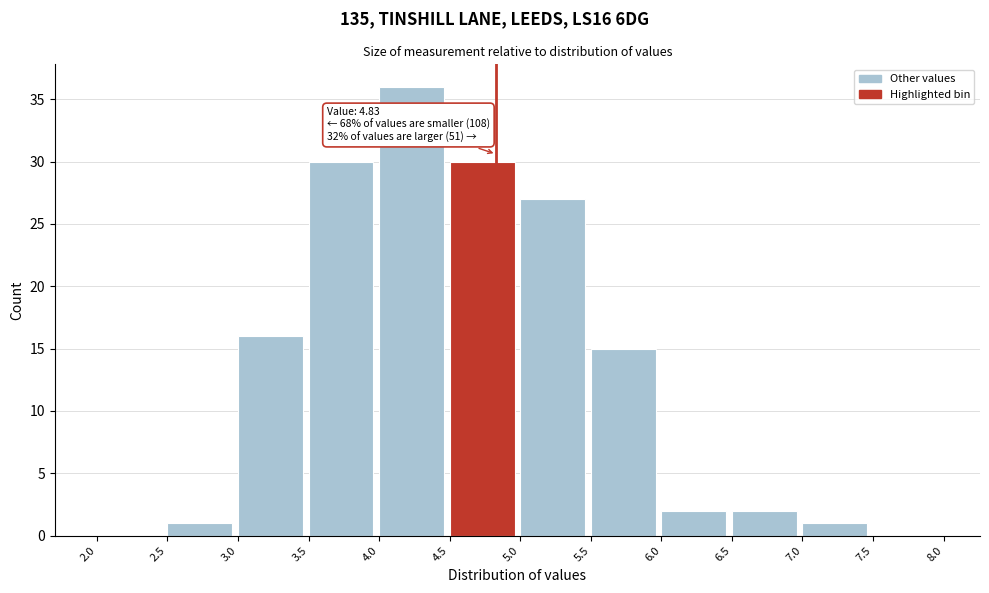

Over which range of the x-axis is the bar tallest?

4.0 to 4.5